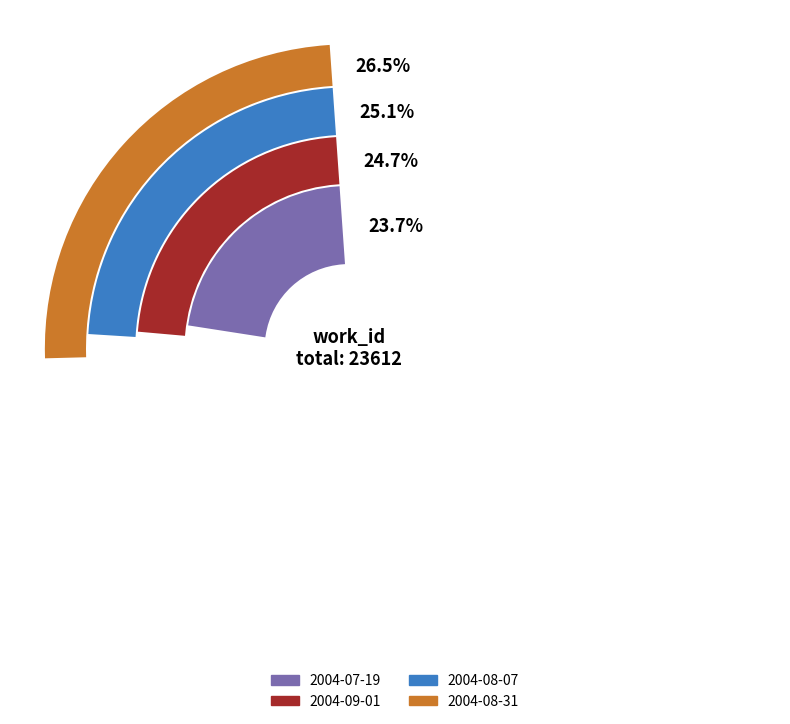

Is 2004-08-31 the majority of the pie?

No